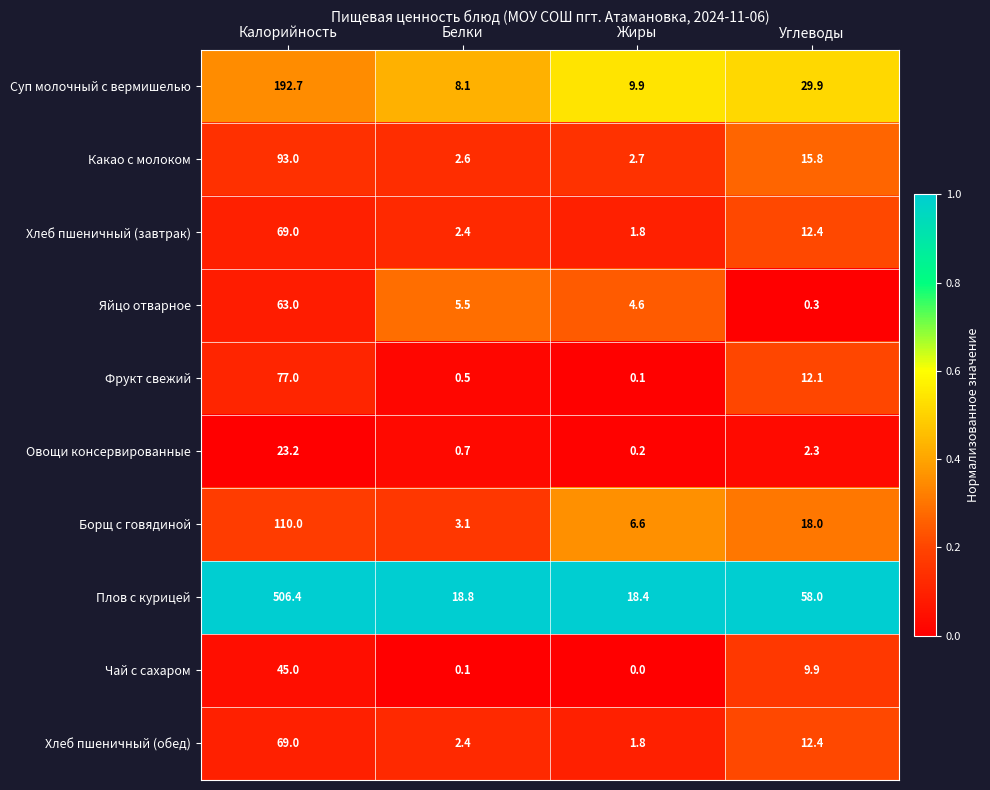

At which label does Какао с молоком reach its peak?

Калорийность